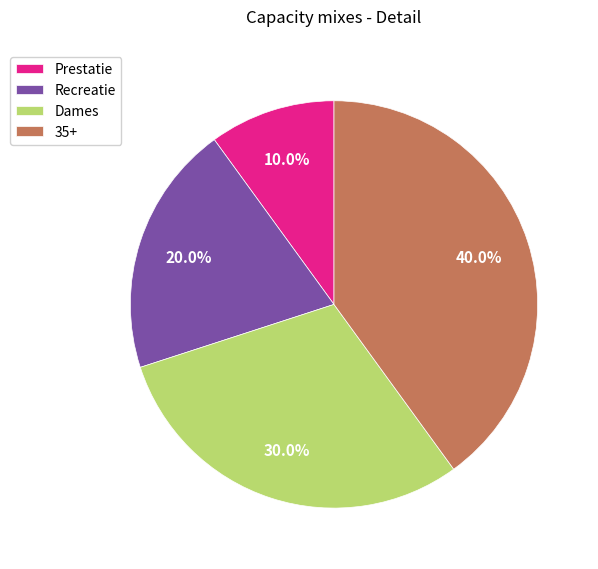

How many segments does this pie chart have?

4